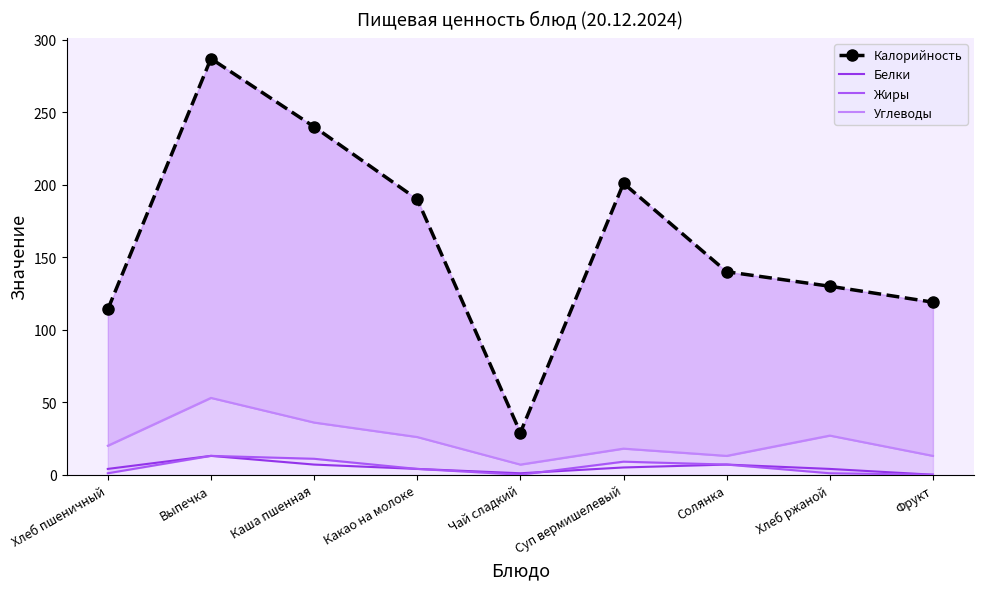

True or false: Белки has a value of 2 at Хлеб ржаной.

False